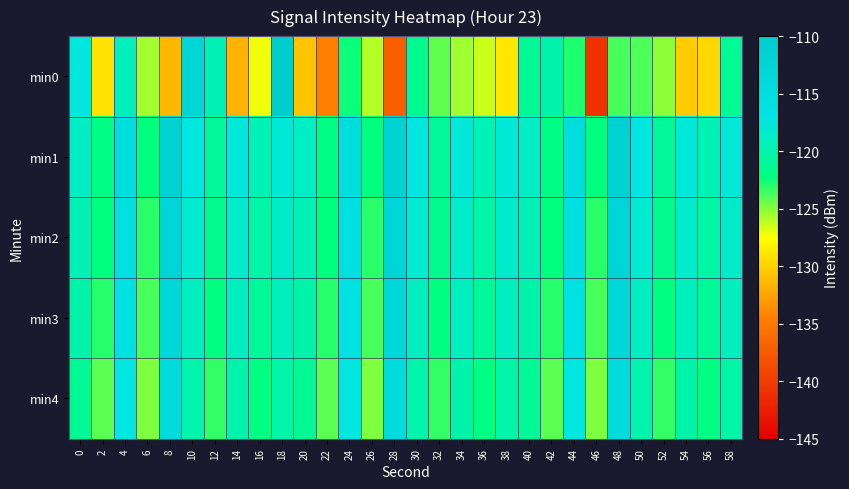

Which series has the largest range (max minus min)?

min0